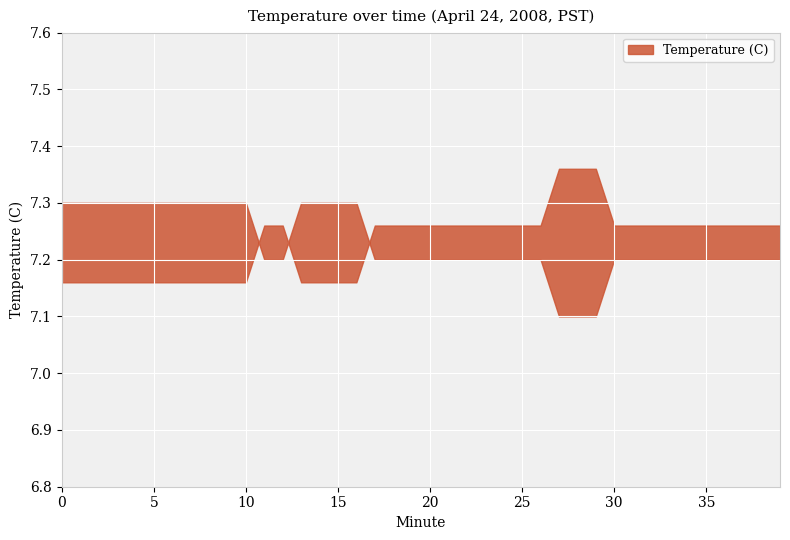

Reading right to left, transcribe all the data shown in this chart.

7.2	7.2	7.2	7.2	7.2	7.2	7.2	7.2	7.2	7.2	7.1	7.1	7.1	7.2	7.2	7.2	7.2	7.2	7.2	7.2	7.2	7.2	7.2	7.3	7.3	7.3	7.3	7.2	7.2	7.3	7.3	7.3	7.3	7.3	7.3	7.3	7.3	7.3	7.3	7.3